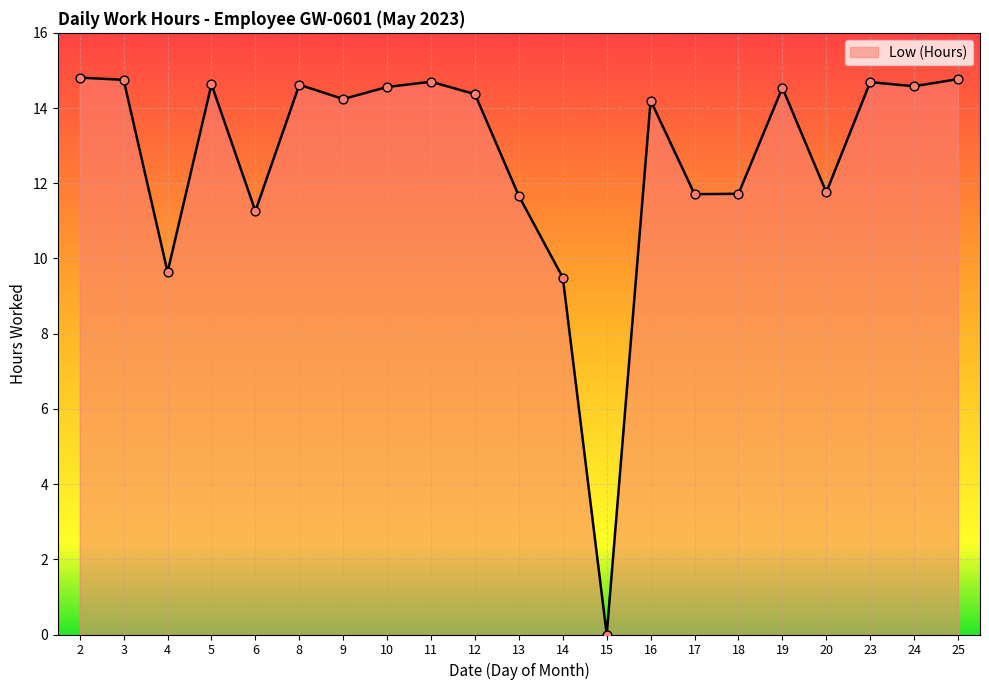

What is the change in value from 8 to 11?

+0.1